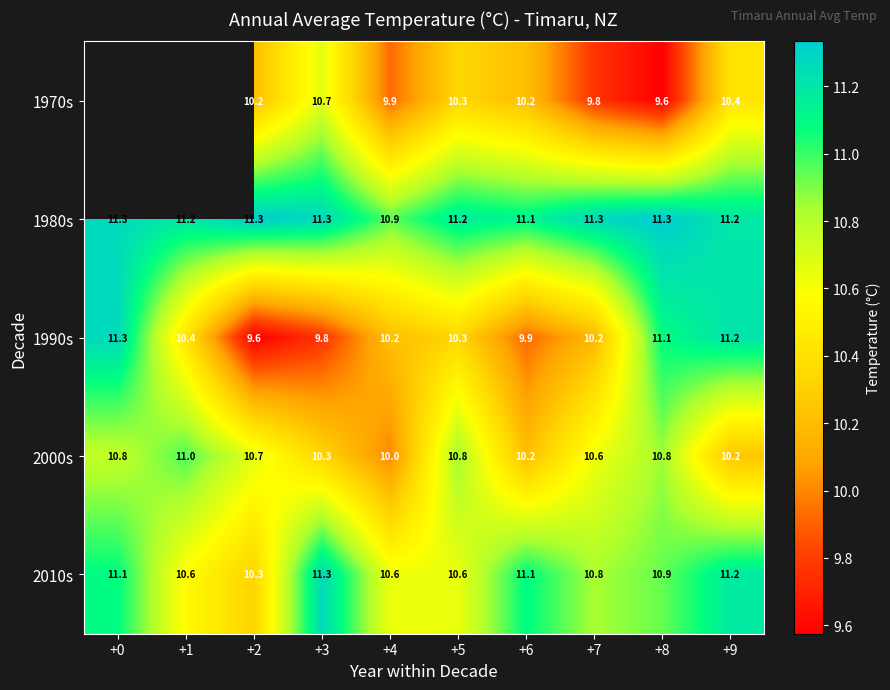

Is the value of 2010s at +6 greater than the value of 2000s at +4?

Yes